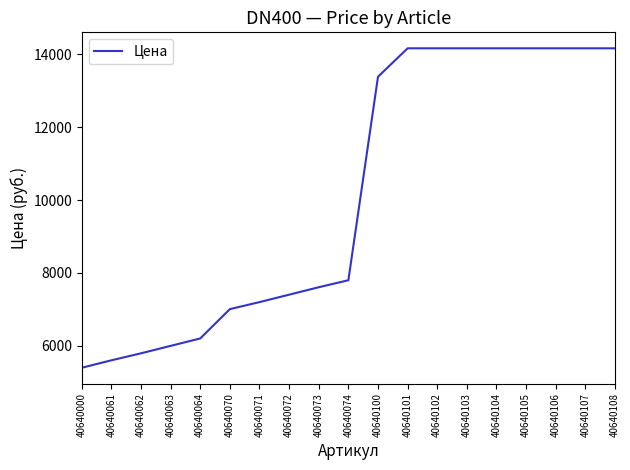

What is the change in value from 40640063 to 40640070?

+1008